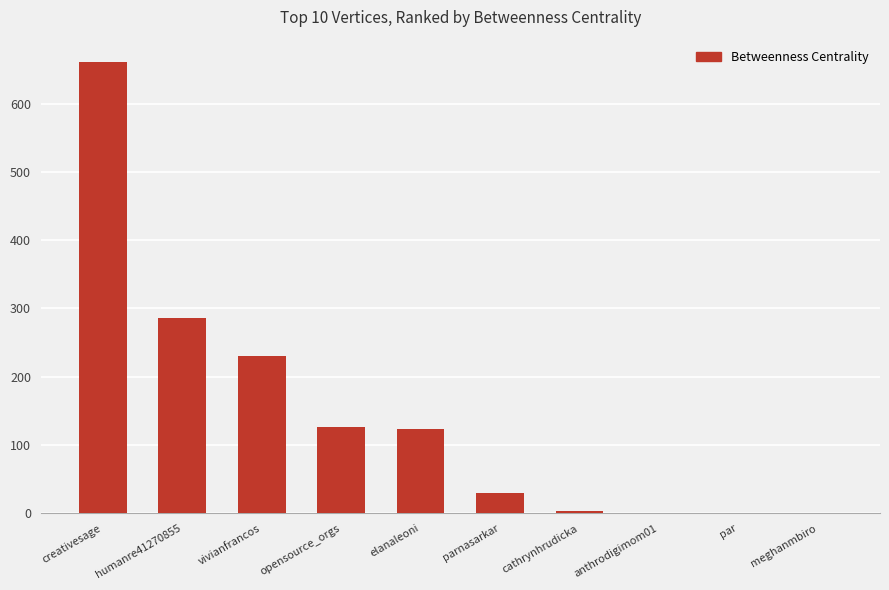

The chart shows a value of 173.4 at elanaleoni. True or false?

False